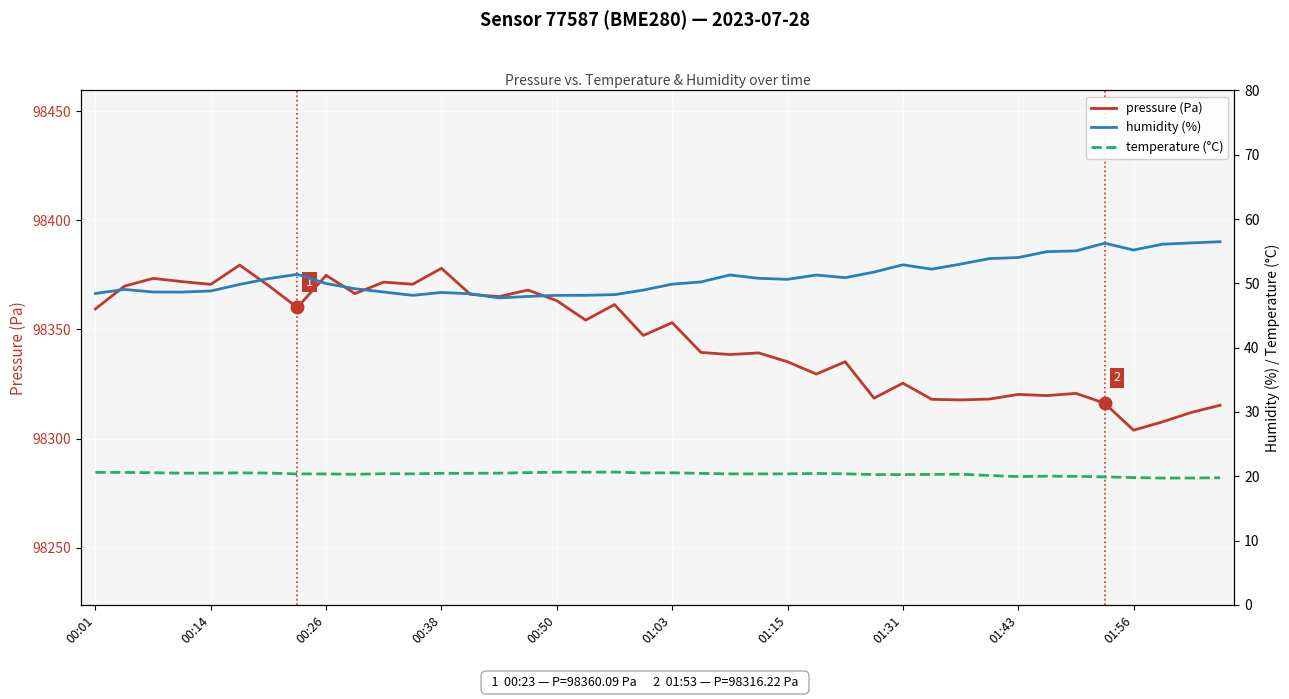

How many data points does each series have?

40